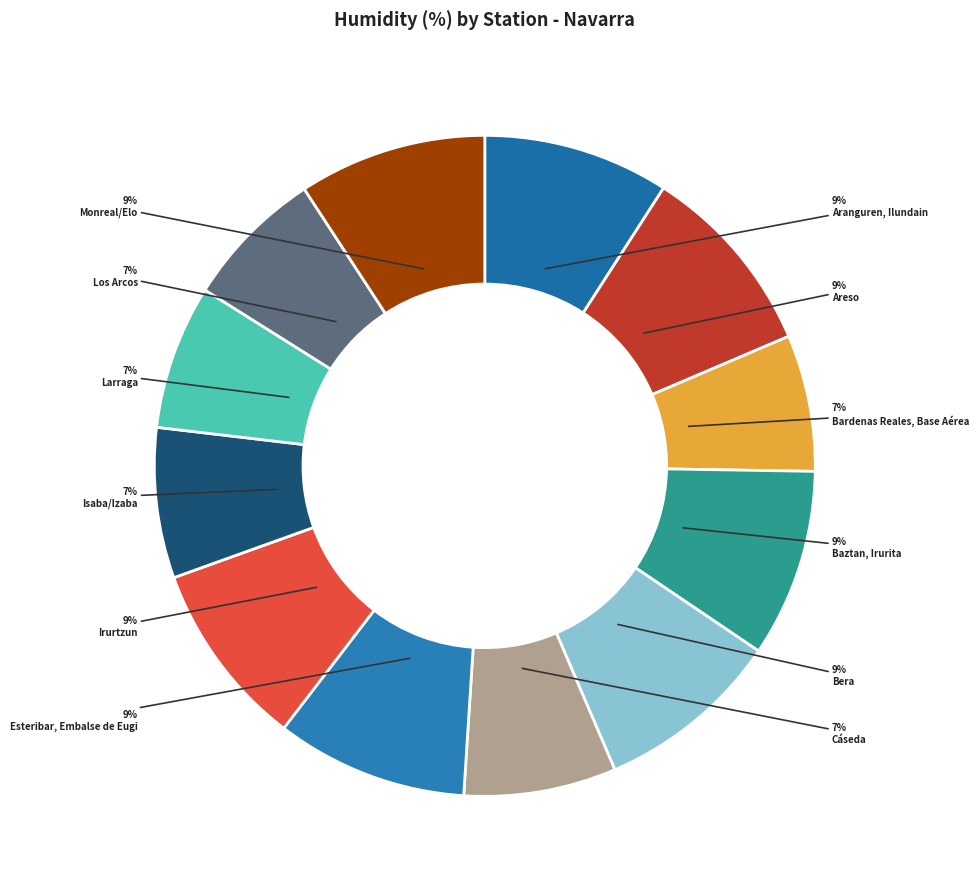

How many segments does this pie chart have?

12